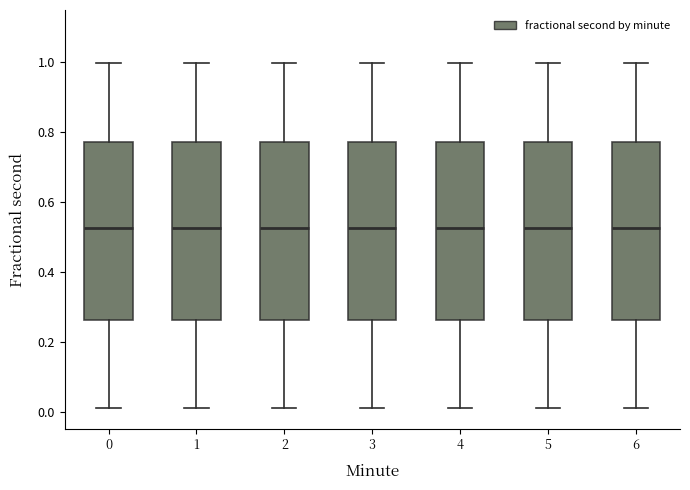

Reading left to right, read every box against the y-axis: the position of its median line, the range the box covers, and the ends of its whiskers. The values are not printed on the chart, so give them approximately, as read against the axis.

0: median 0.52, box 0.26 to 0.78, whiskers 0.00 to 1.00
1: median 0.52, box 0.26 to 0.78, whiskers 0.00 to 1.00
2: median 0.52, box 0.26 to 0.78, whiskers 0.00 to 1.00
3: median 0.52, box 0.26 to 0.78, whiskers 0.00 to 1.00
4: median 0.52, box 0.26 to 0.78, whiskers 0.00 to 1.00
5: median 0.52, box 0.26 to 0.78, whiskers 0.00 to 1.00
6: median 0.52, box 0.26 to 0.78, whiskers 0.00 to 1.00